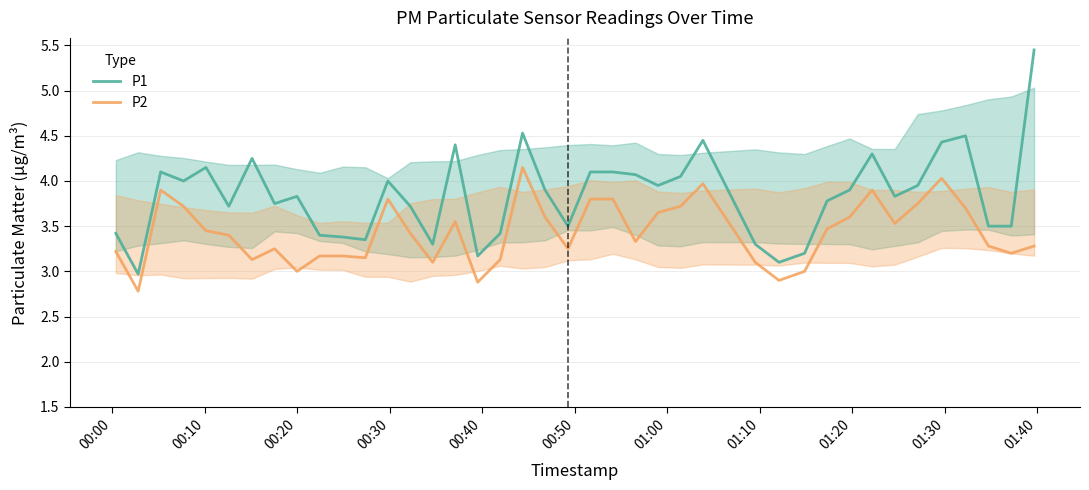

Rank the series by their average value, from lowest to highest.

P2, P1